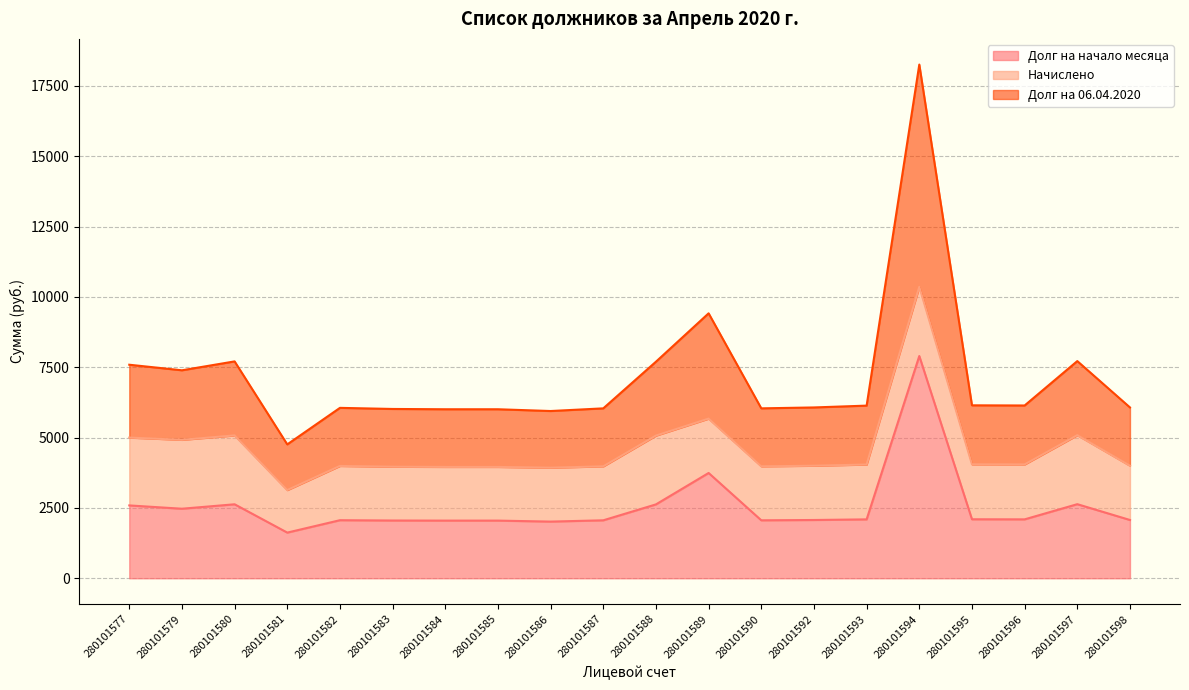

Which category has the lowest value across all series?

280101581